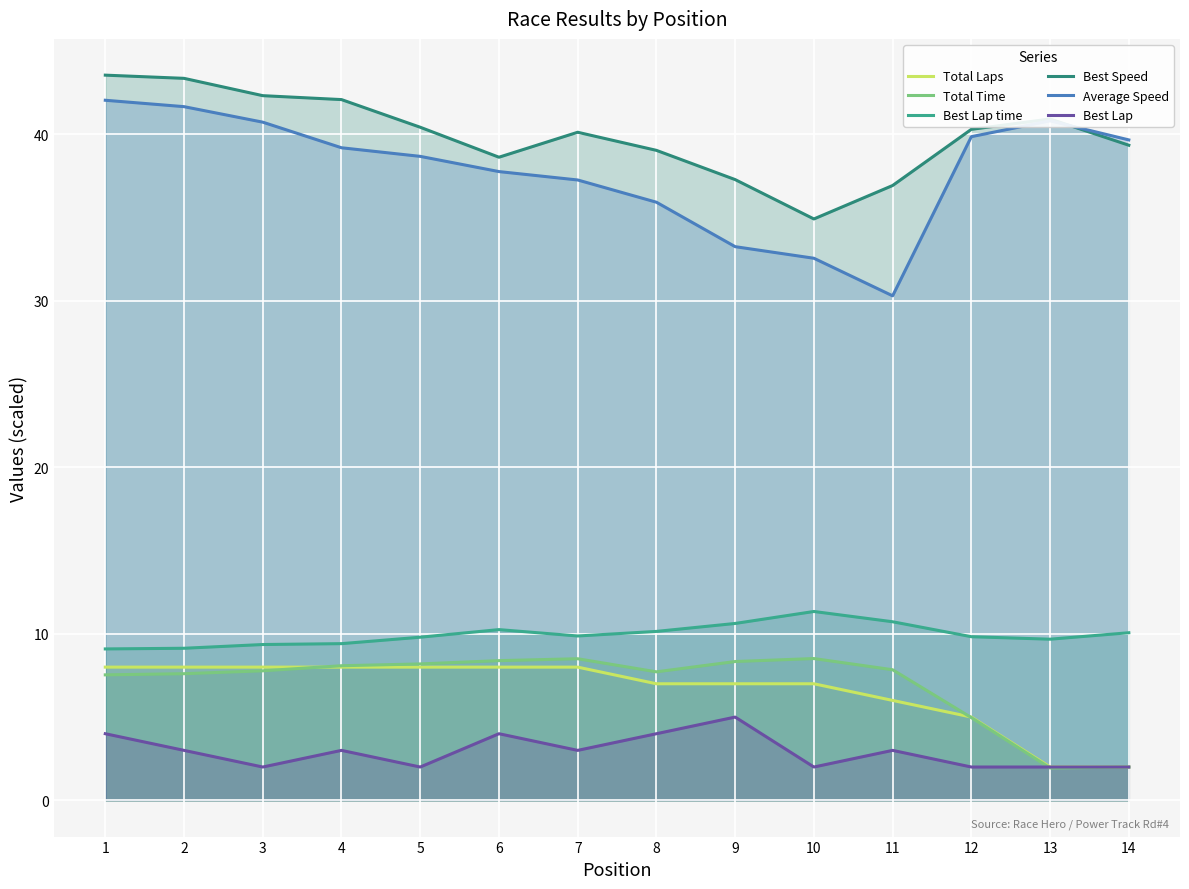

True or false: Total Time and Best Speed cross at least once.

False